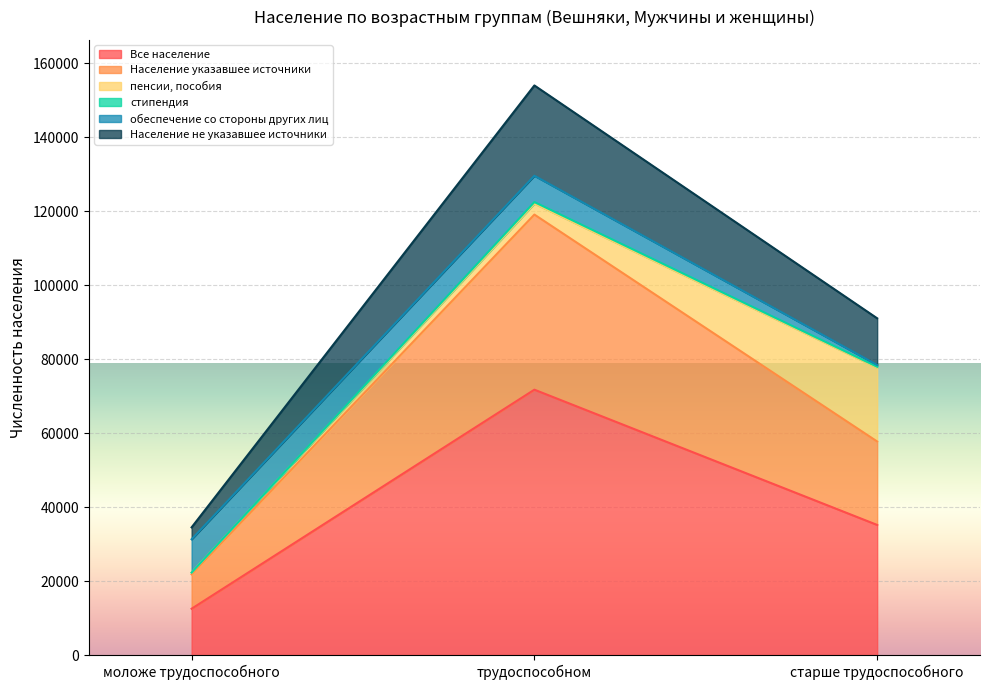

What is the minimum value for Все население?

12533